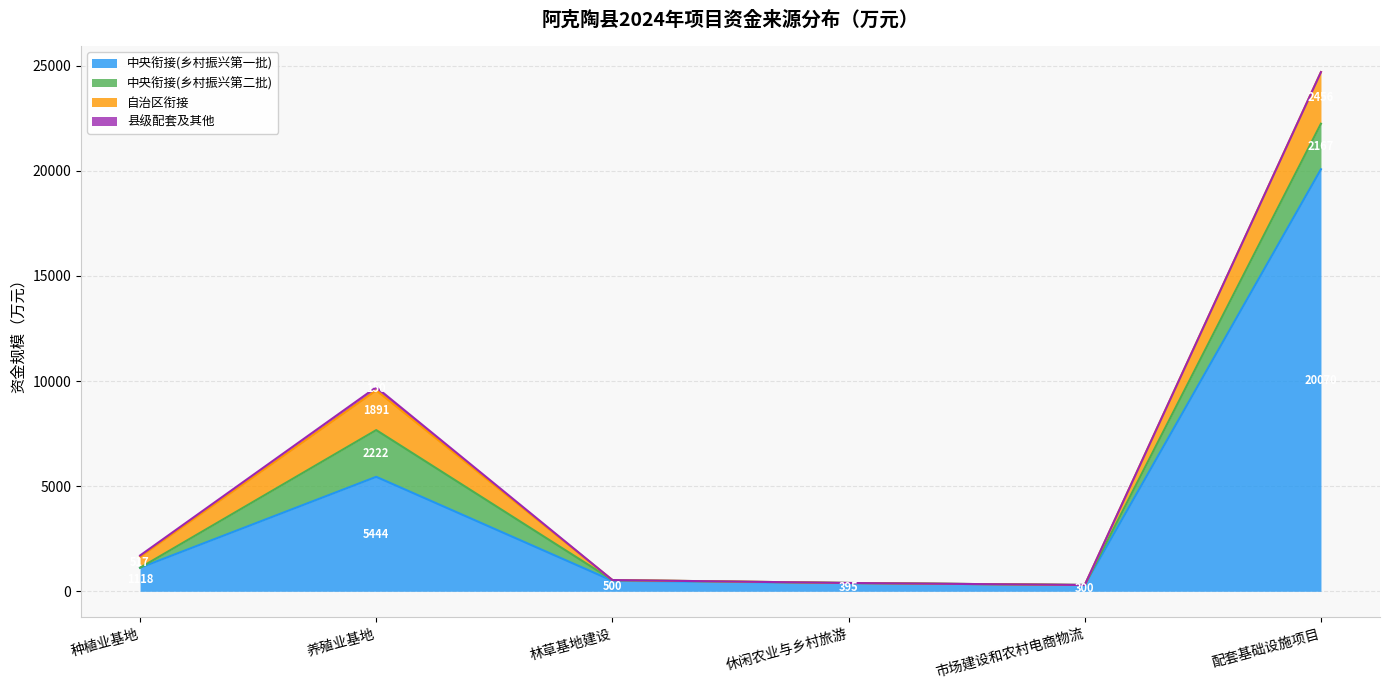

Between 养殖业基地 and 市场建设和农村电商物流, which is larger?

养殖业基地